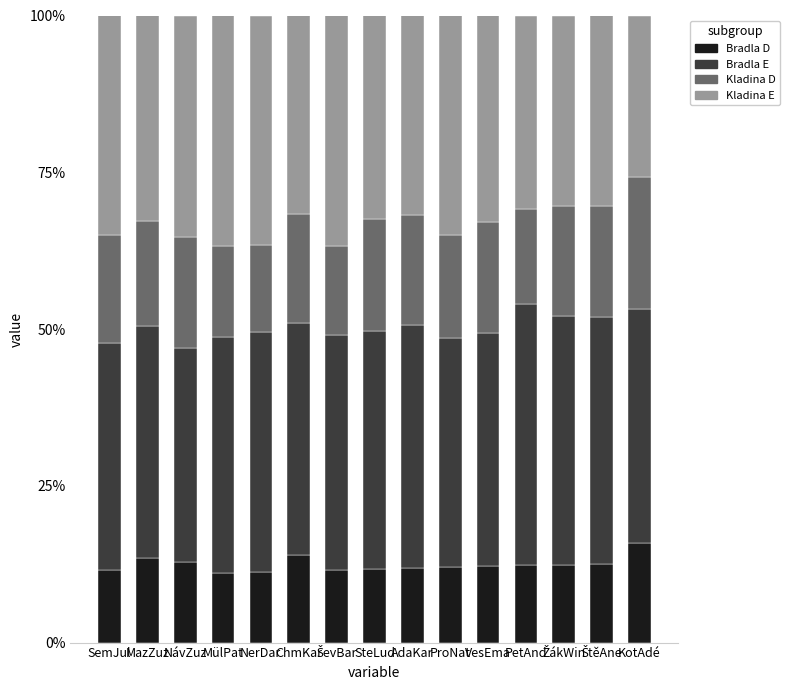

Count the Kladina E values in the range 0 to 1.

15